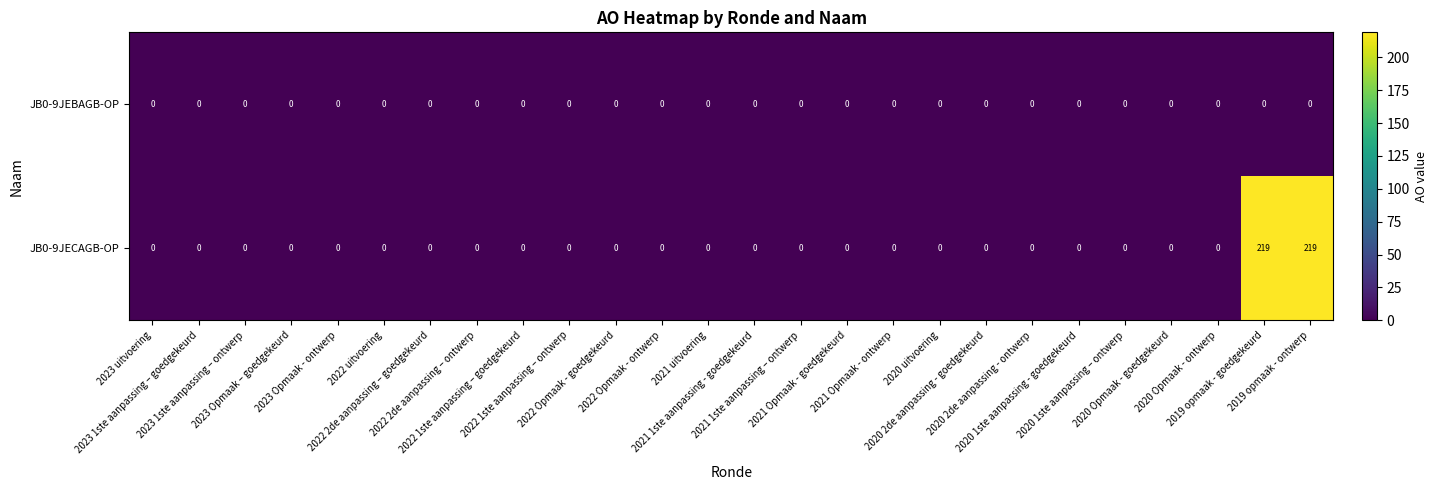

Which series has the largest total across all categories?

JB0-9JECAGB-OP